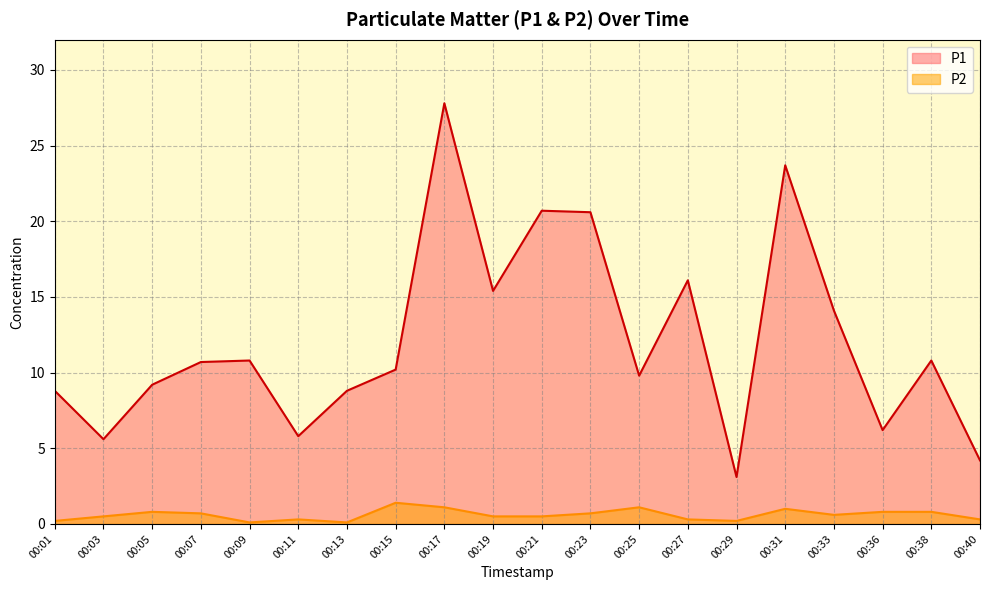

Is the value of P2 at 00:23 greater than the value of P1 at 00:05?

No